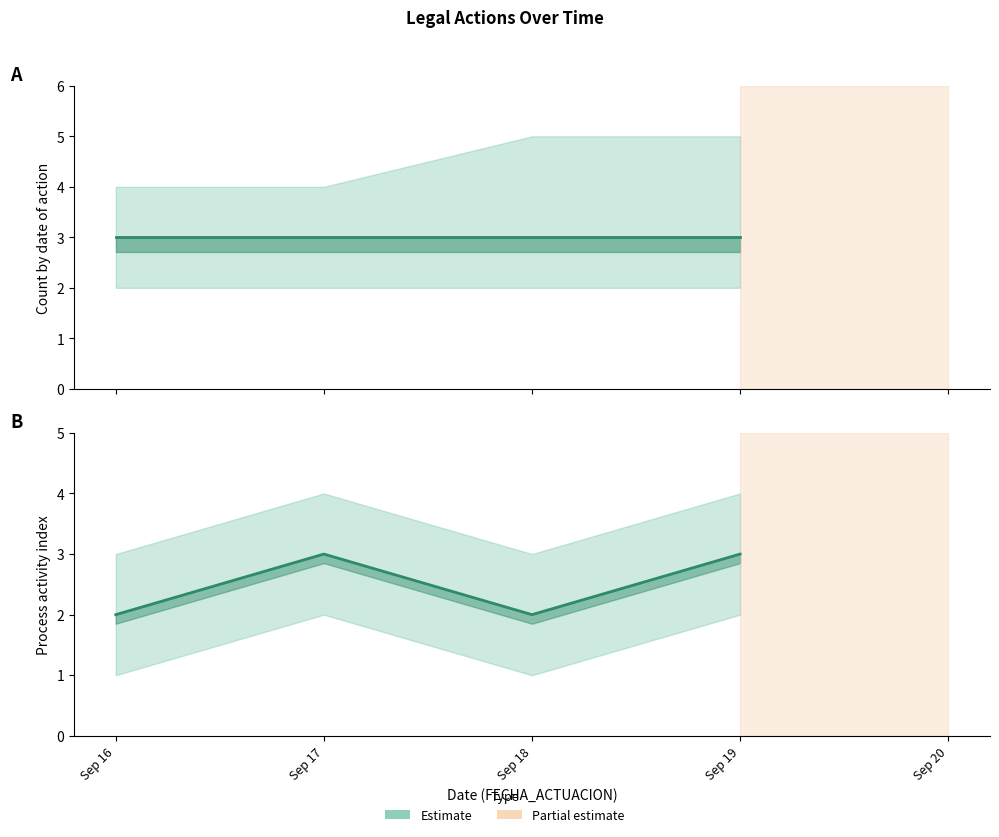

True or false: Estimate and Count cross at least once.

False